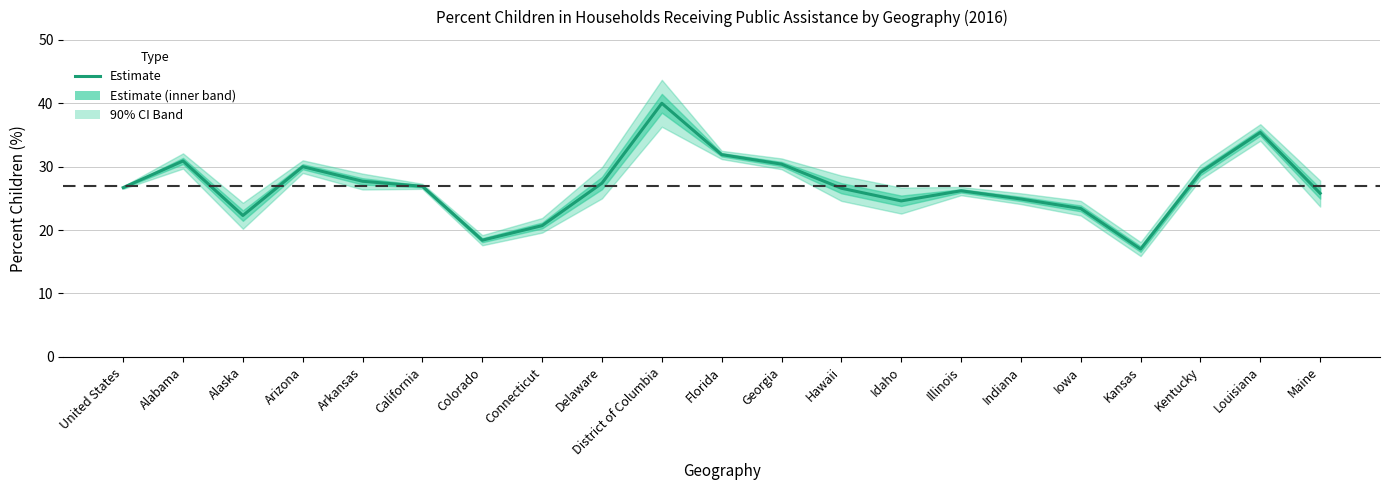

Between District of Columbia and United States, which is larger?

District of Columbia